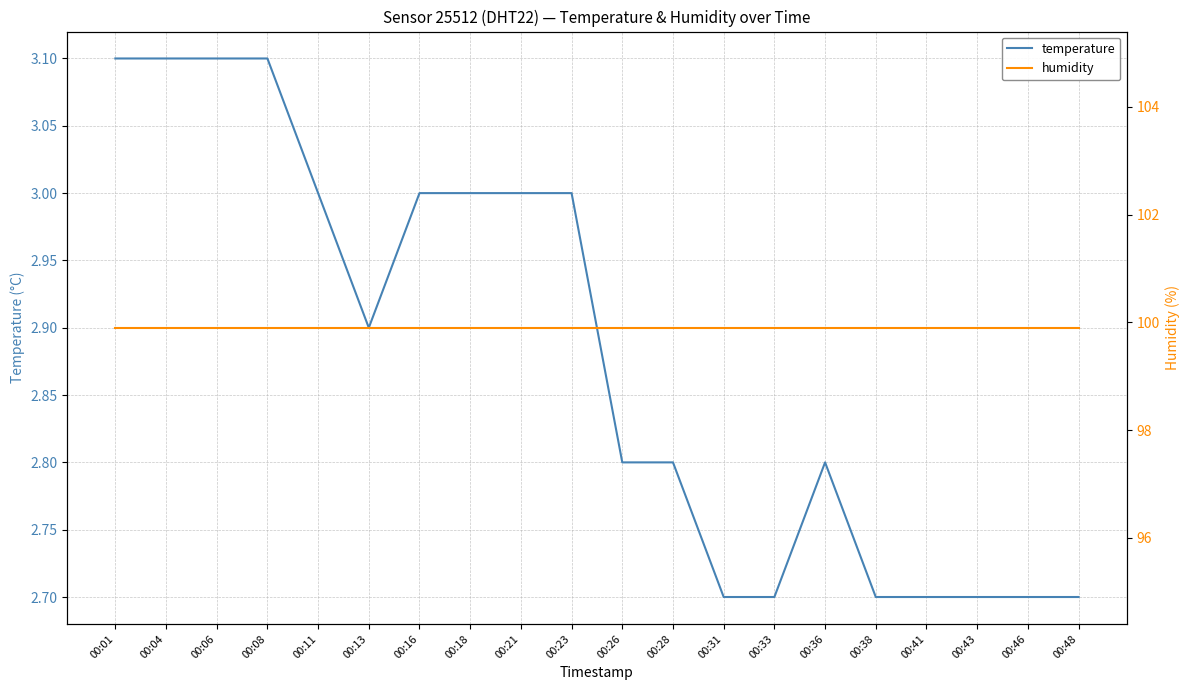

What is the sum of all temperature values?

57.6